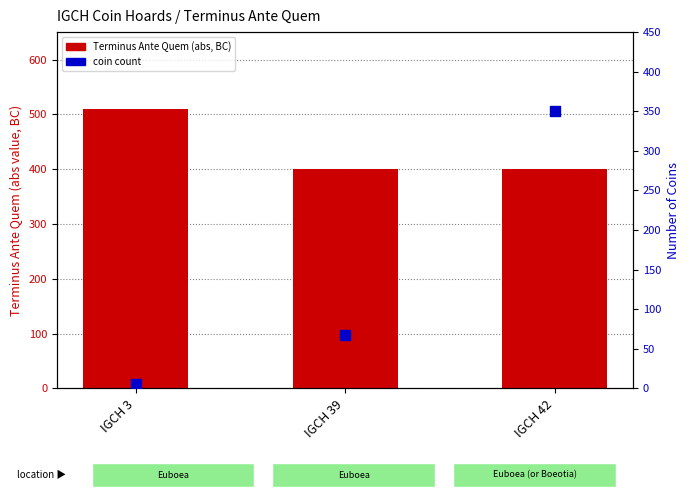

Which series contains the highest Y value?

Terminus Ante Quem (abs)